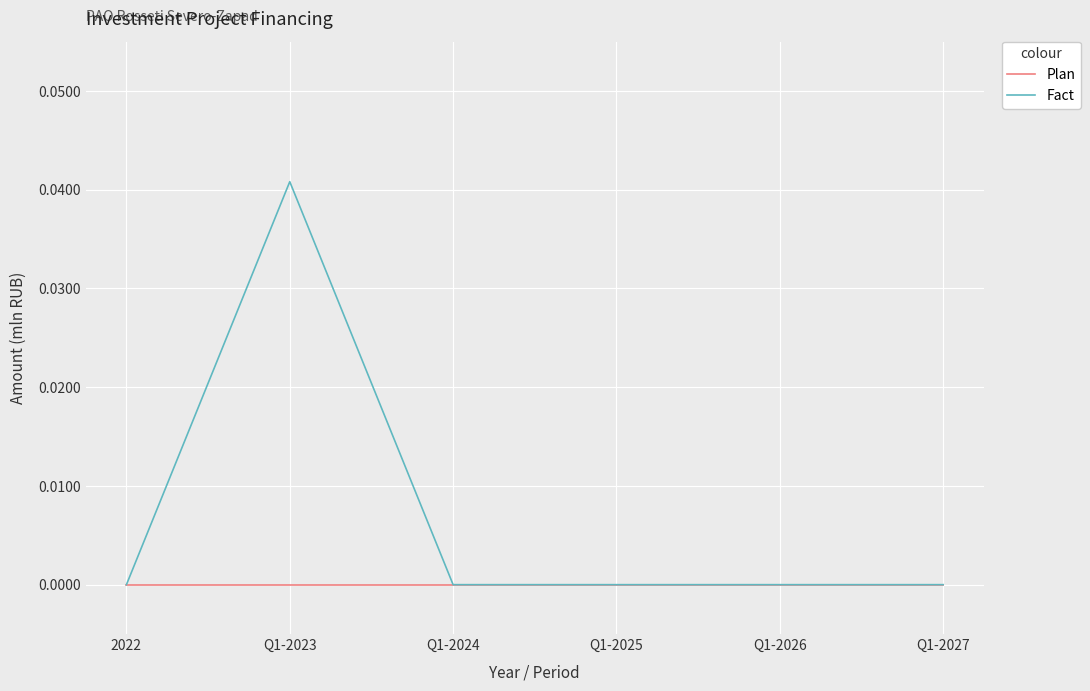

Is it true that Fact equals 0.0 at 2022?

True